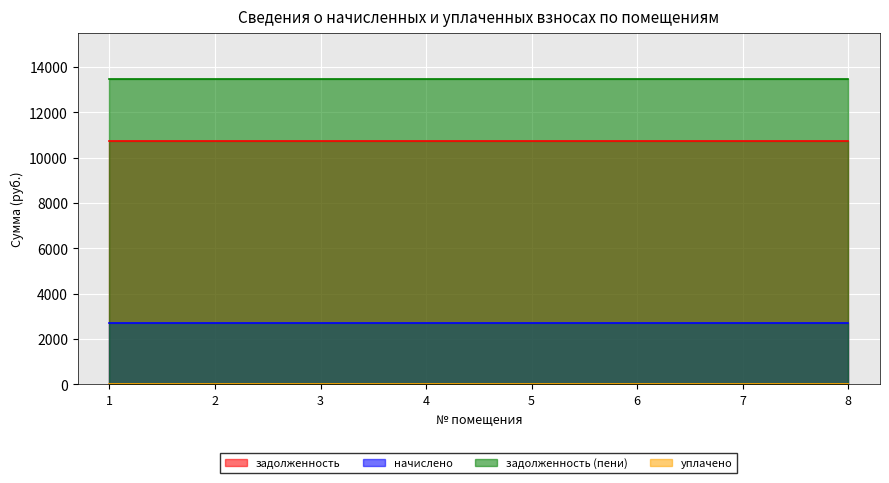

Reading right to left, what are all the values shown in this chart?

задолженность: 10752.0	10752.0	10752.0	10752.0	10752.0	10752.0	10752.0	10752.0
начислено: 2721.6	2721.6	2721.6	2721.6	2721.6	2721.6	2721.6	2721.6
задолженность (пени): 13473.6	13473.6	13473.6	13473.6	13473.6	13473.6	13473.6	13473.6
уплачено: 0.0	0.0	0.0	0.0	0.0	0.0	0.0	0.0